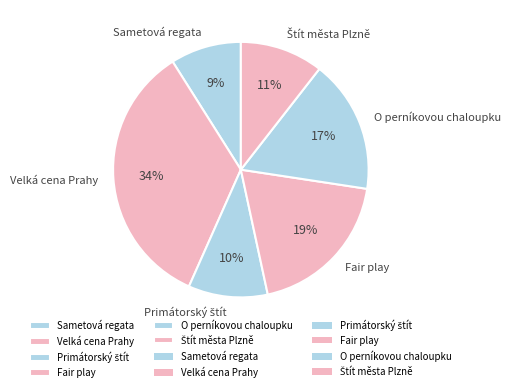

Which category has the biggest portion of the pie?

Velká cena Prahy